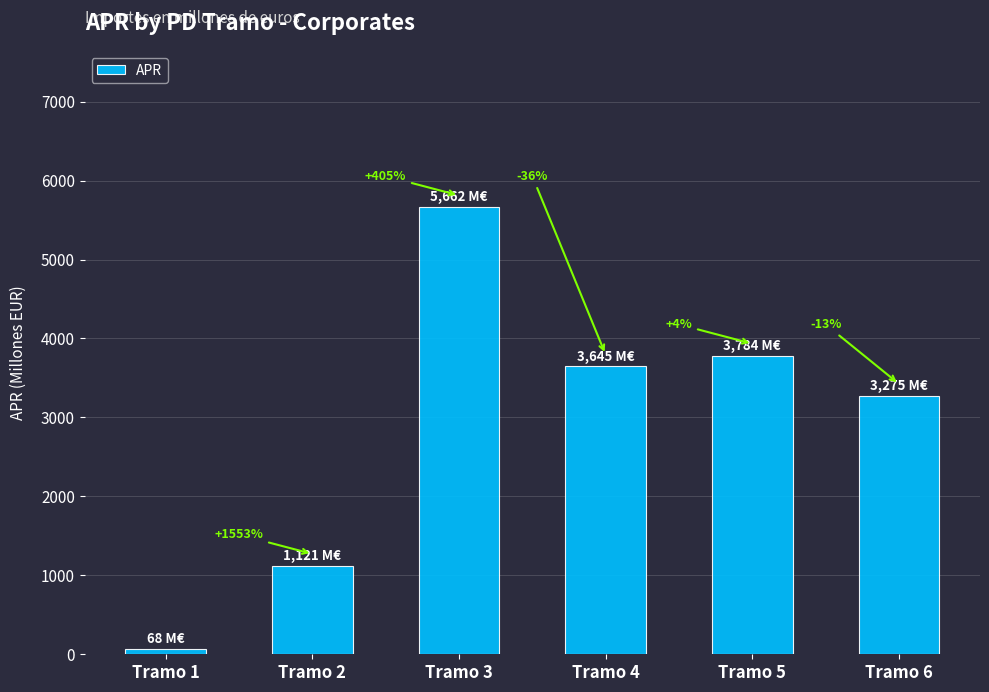

Are the bars horizontal?

No